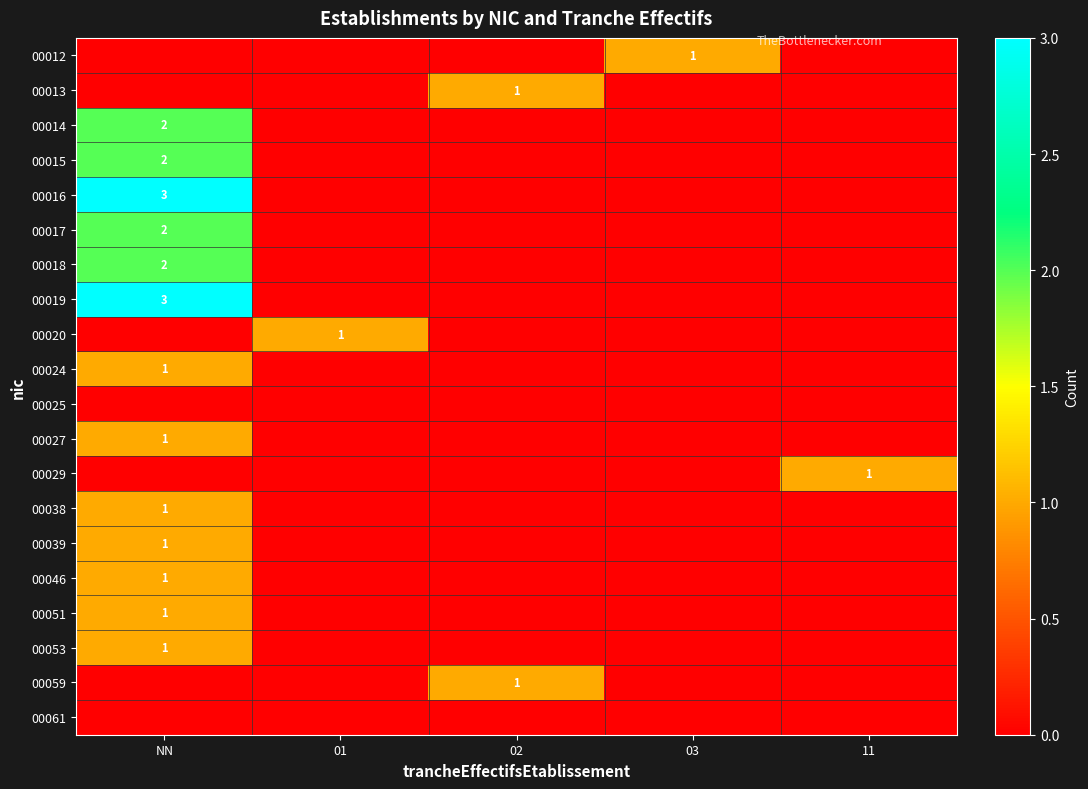

Count the number of data series in this chart.

20